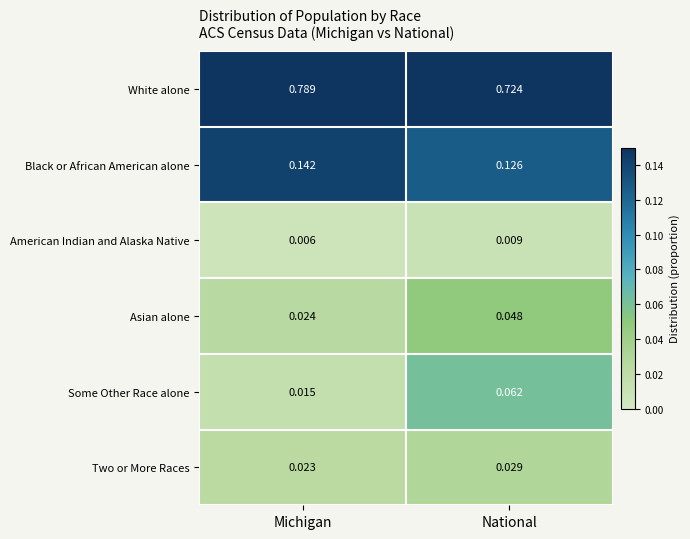

At which category does the chart reach its minimum across all series?

Michigan